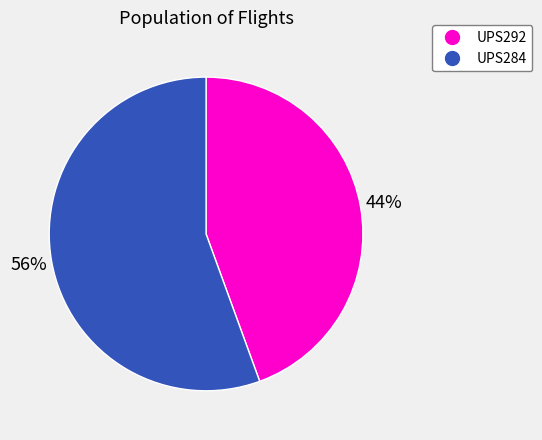

Count the number of slices in the pie.

2